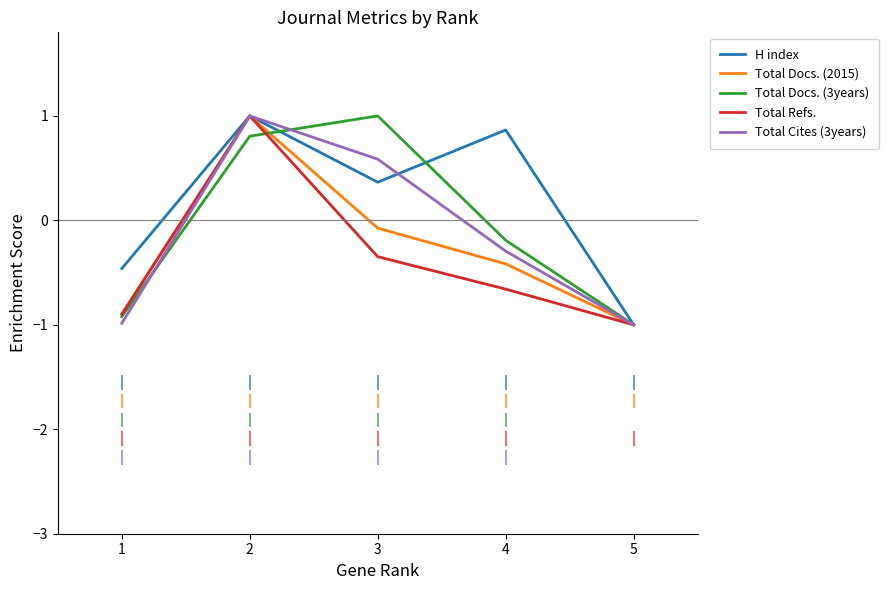

The Total Refs. series shows -0.4 at 5. True or false?

False